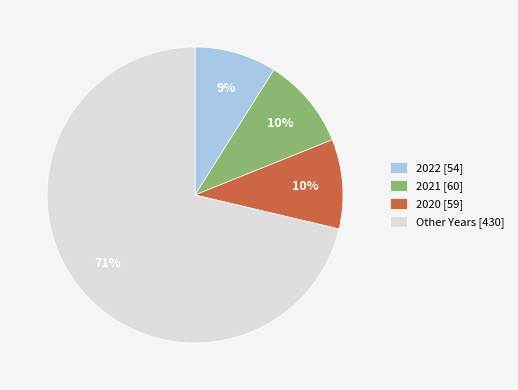

Does any single category account for the majority?

Yes